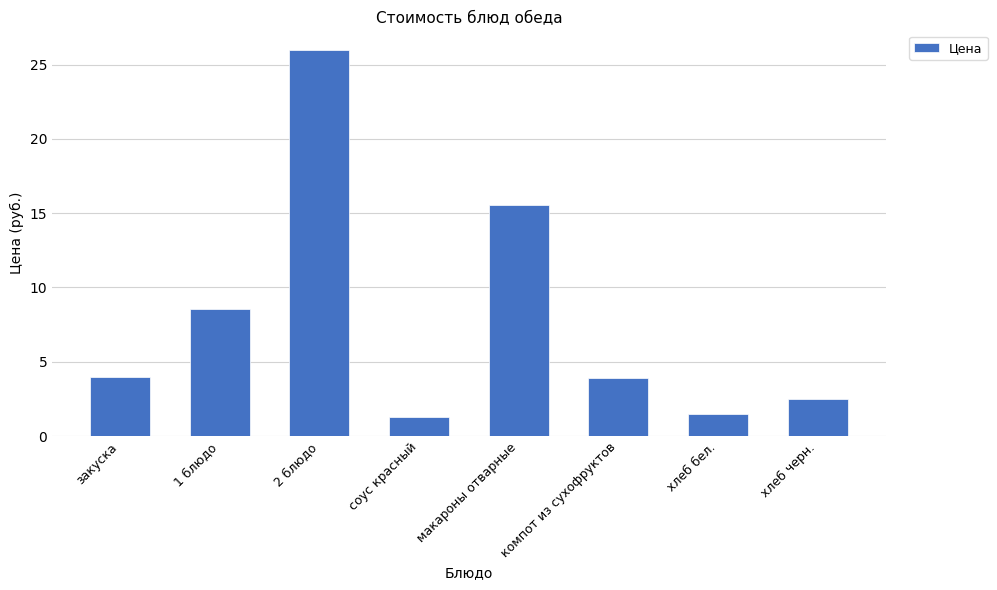

Which label corresponds to the largest value in the chart?

2 блюдо